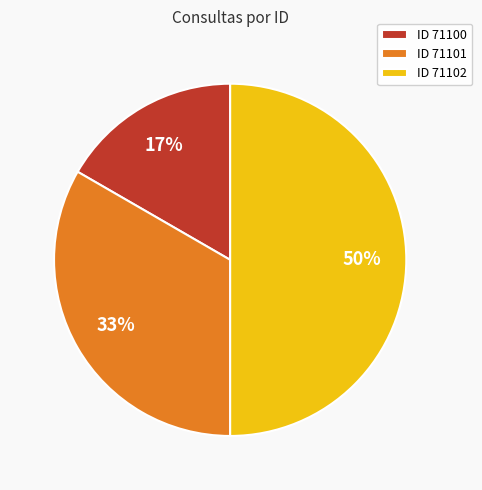

Count the number of slices in the pie.

3